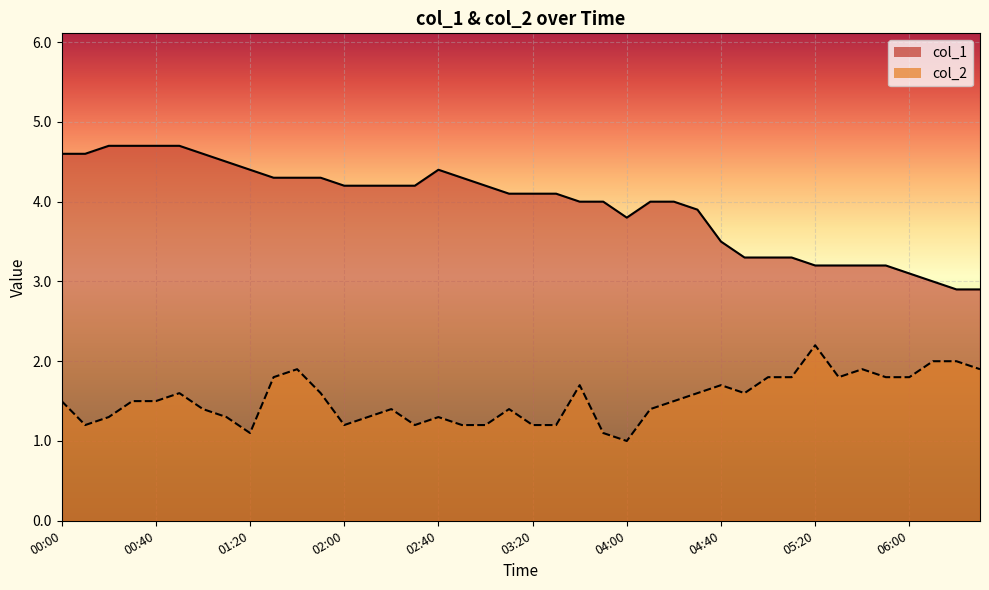

Reading left to right, transcribe all the data shown in this chart.

col_1: 4.6	4.6	4.7	4.7	4.7	4.7	4.6	4.5	4.4	4.3	4.3	4.3	4.2	4.2	4.2	4.2	4.4	4.3	4.2	4.1	4.1	4.1	4.0	4.0	3.8	4.0	4.0	3.9	3.5	3.3	3.3	3.3	3.2	3.2	3.2	3.2	3.1	3.0	2.9	2.9
col_2: 1.5	1.2	1.3	1.5	1.5	1.6	1.4	1.3	1.1	1.8	1.9	1.6	1.2	1.3	1.4	1.2	1.3	1.2	1.2	1.4	1.2	1.2	1.7	1.1	1.0	1.4	1.5	1.6	1.7	1.6	1.8	1.8	2.2	1.8	1.9	1.8	1.8	2.0	2.0	1.9